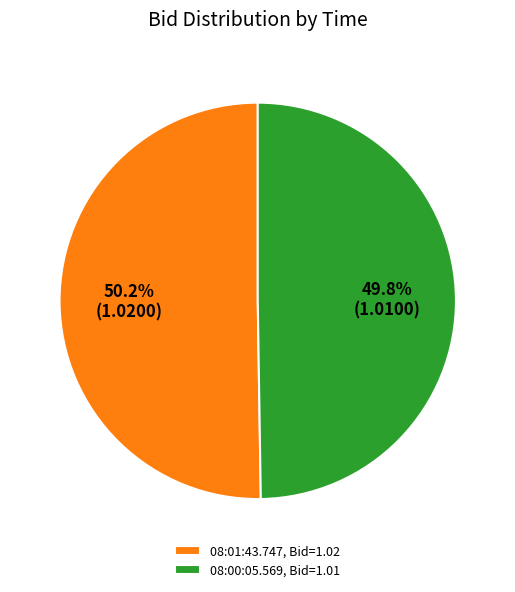

What percentage is the 08:01:43.747 slice, to the nearest percent?

50%